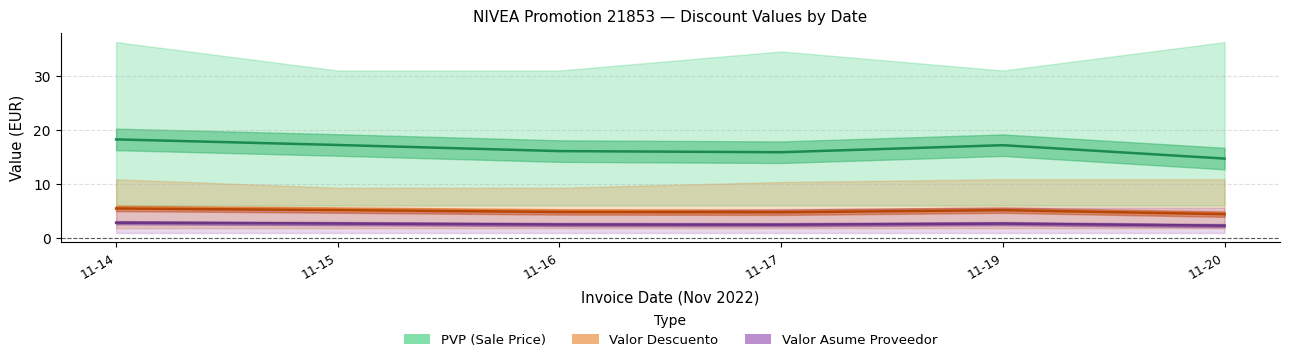

Count the number of categories in the chart.

6